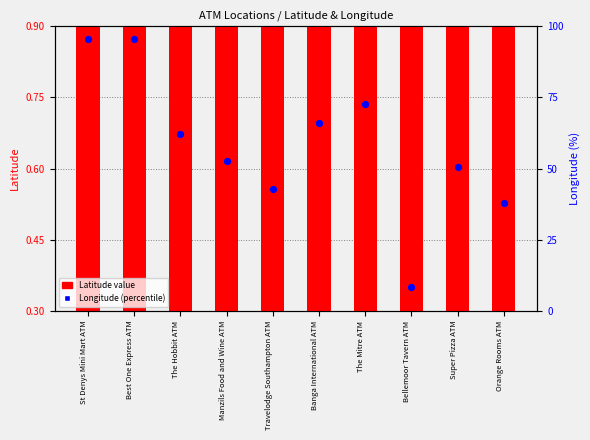

At how many categories does at least one series exceed 49?

10